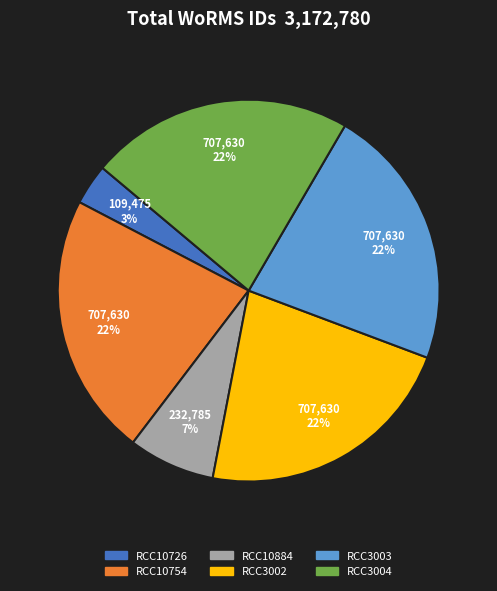

What is the ratio of the value at RCC10884 to the value at RCC10754?

0.3